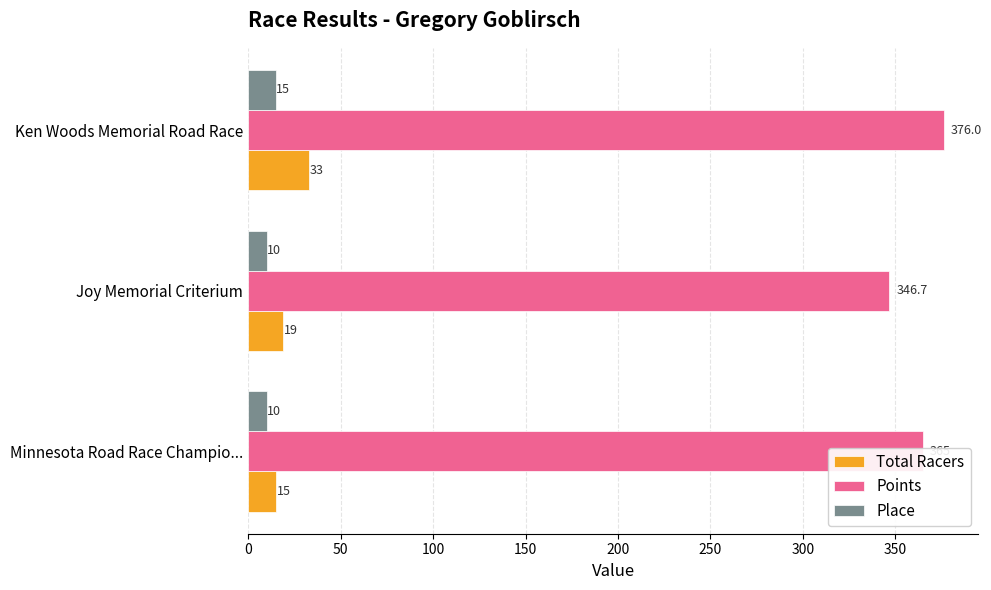

Which series has the widest spread of values?

Points